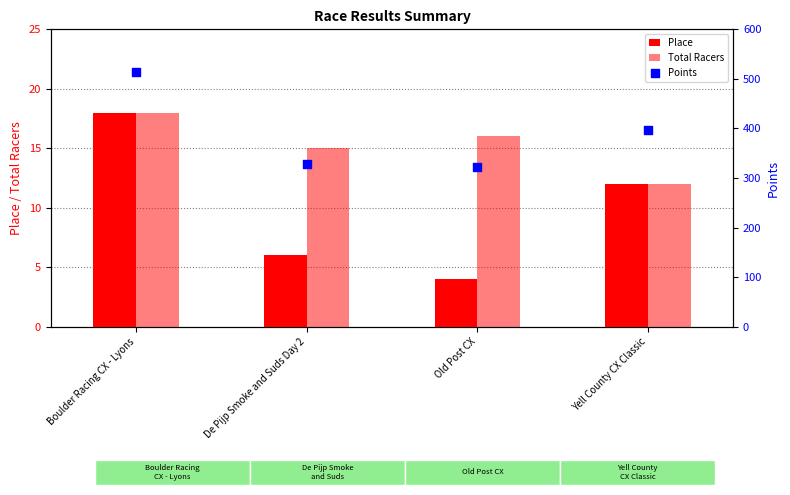

Is the value of Place at Boulder Racing CX - Lyons greater than the value of Total Racers at Old Post CX?

Yes